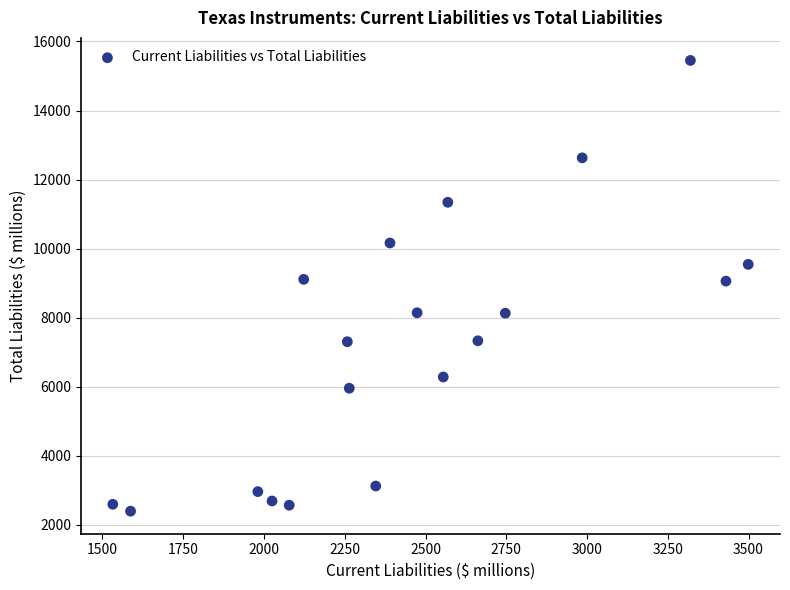

What is the range of X values (max minus min)?

1967